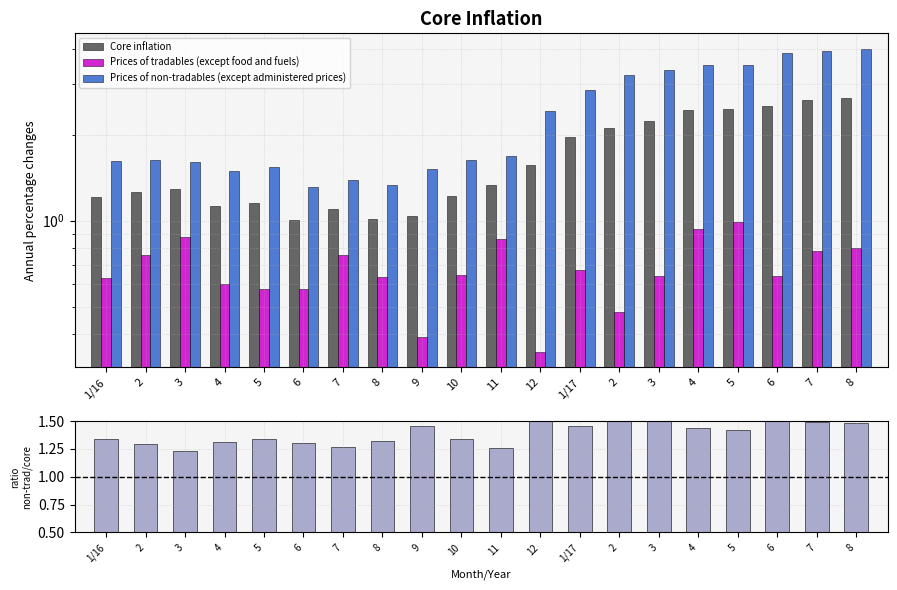

Reading left to right, list all the values displayed in this chart.

Core inflation: 1/16=1.2	2=1.3	3=1.3	4=1.1	5=1.1	6=1.0	7=1.1	8=1.0	9=1.0	10=1.2	11=1.3	12=1.6	1/17=2.0	2=2.1	3=2.2	4=2.4	5=2.5	6=2.5	7=2.6	8=2.7
Prices of tradables (except food and fuels): 1/16=0.6	2=0.8	3=0.9	4=0.6	5=0.6	6=0.6	7=0.8	8=0.6	9=0.4	10=0.6	11=0.9	12=0.3	1/17=0.7	2=0.5	3=0.6	4=0.9	5=1.0	6=0.6	7=0.8	8=0.8
Prices of non-tradables (except administered prices): 1/16=1.6	2=1.6	3=1.6	4=1.5	5=1.5	6=1.3	7=1.4	8=1.3	9=1.5	10=1.6	11=1.7	12=2.4	1/17=2.9	2=3.2	3=3.4	4=3.5	5=3.5	6=3.9	7=3.9	8=4.0
Non-tradables/Core: 1/16=1.3	2=1.3	3=1.2	4=1.3	5=1.3	6=1.3	7=1.3	8=1.3	9=1.5	10=1.3	11=1.3	12=1.6	1/17=1.5	2=1.5	3=1.5	4=1.4	5=1.4	6=1.5	7=1.5	8=1.5